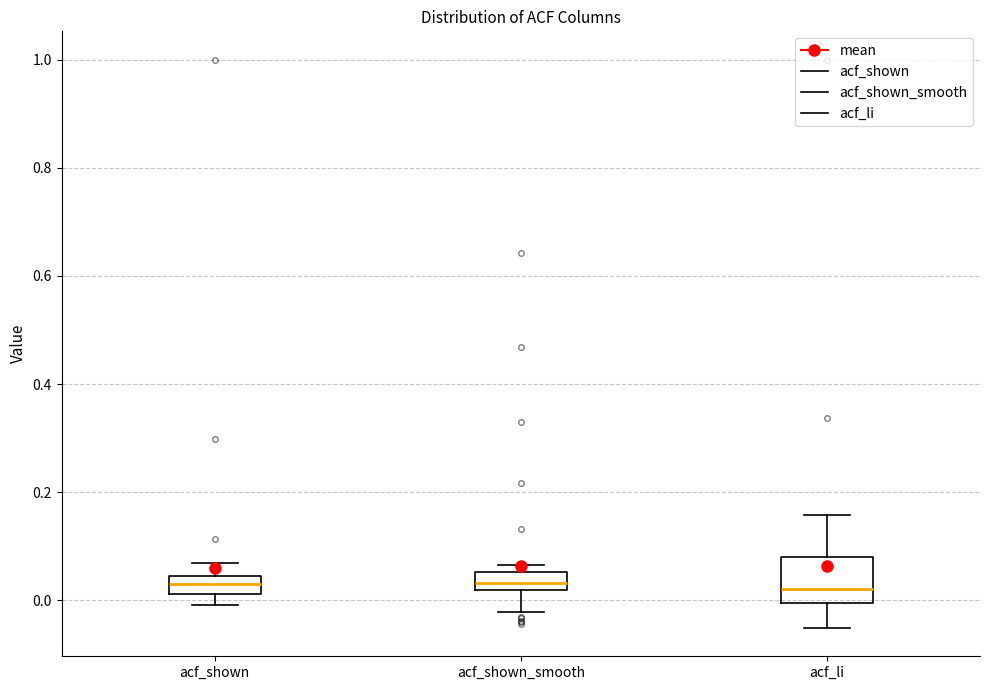

Reading left to right, transcribe this box plot: for each box, give where its median line is, the range the box spans, and where its two whiskers end, as read against the y-axis. The values are not printed on the chart, so give them approximately, as read against the axis.

acf_shown: median 0.04 (inside the box), box 0.02 to 0.04, whiskers 0.00 to 0.06
acf_shown_smooth: median 0.04, box 0.02 to 0.06, whiskers -0.02 to 0.06 (just above the box's upper edge)
acf_li: median 0.02, box 0.00 to 0.08, whiskers -0.06 to 0.16